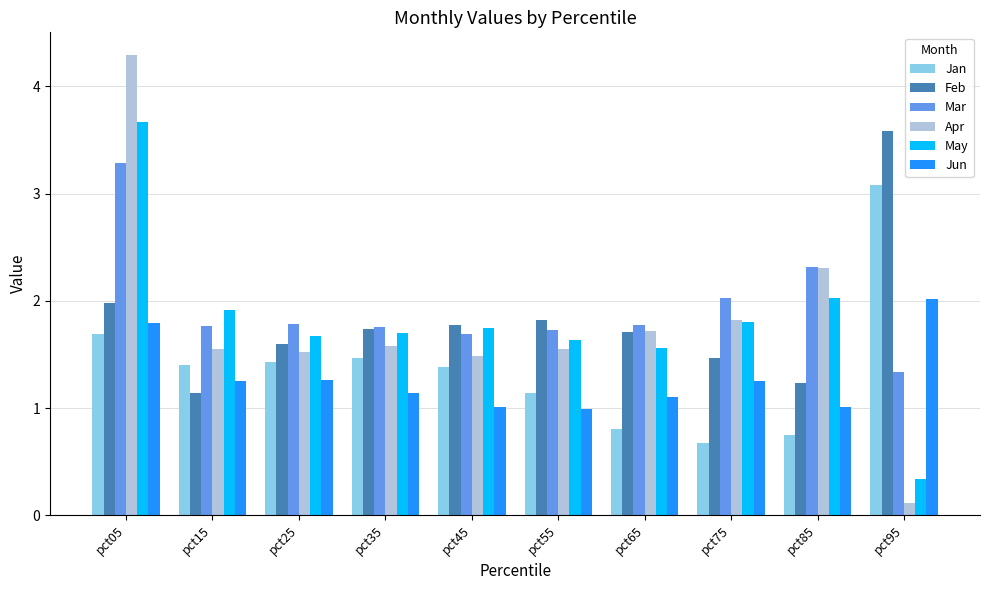

What is the greatest value displayed?

4.3